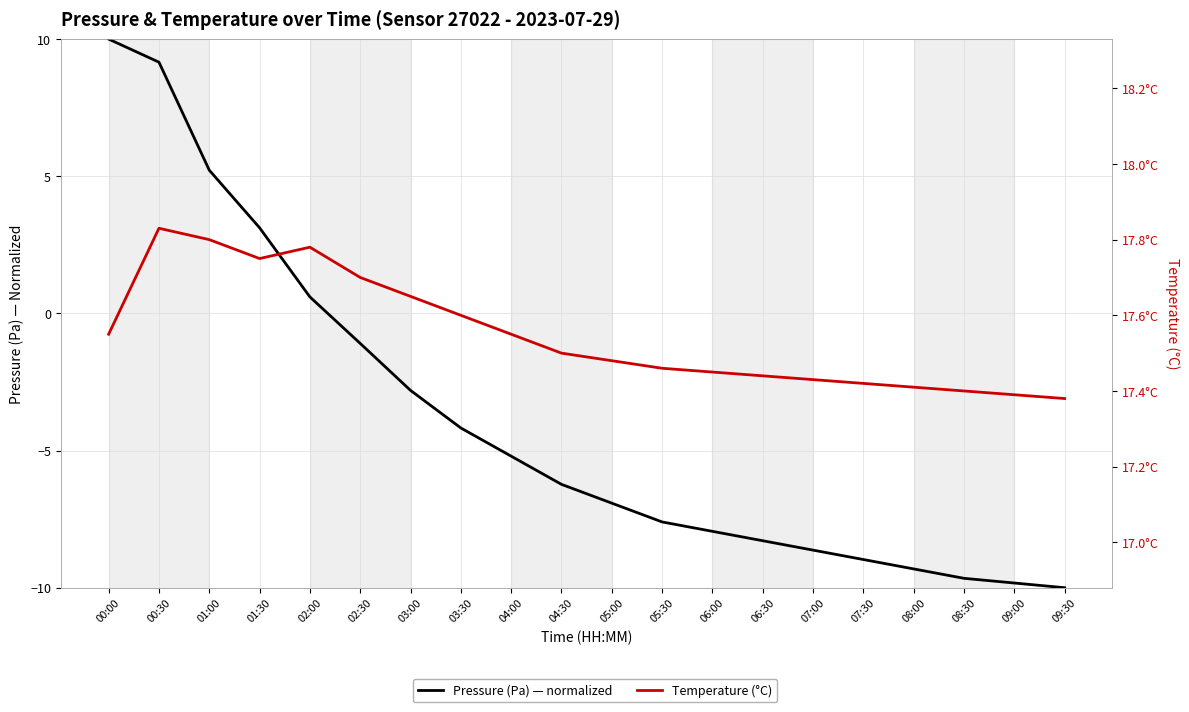

Is it true that Temperature (°C) equals 17.4 at 09:30?

True